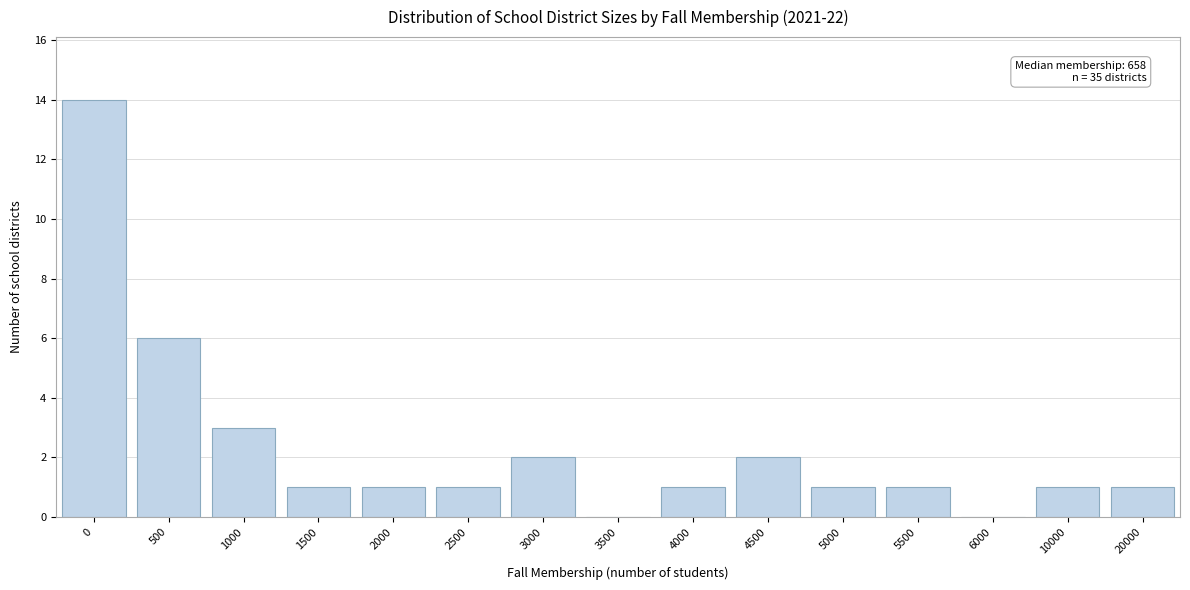

Reading left to right, extract all data points from this chart.

0=14	500=6	1000=3	1500=1	2000=1	2500=1	3000=2	3500=0	4000=1	4500=2	5000=1	5500=1	6000=0	10000=1	20000=1